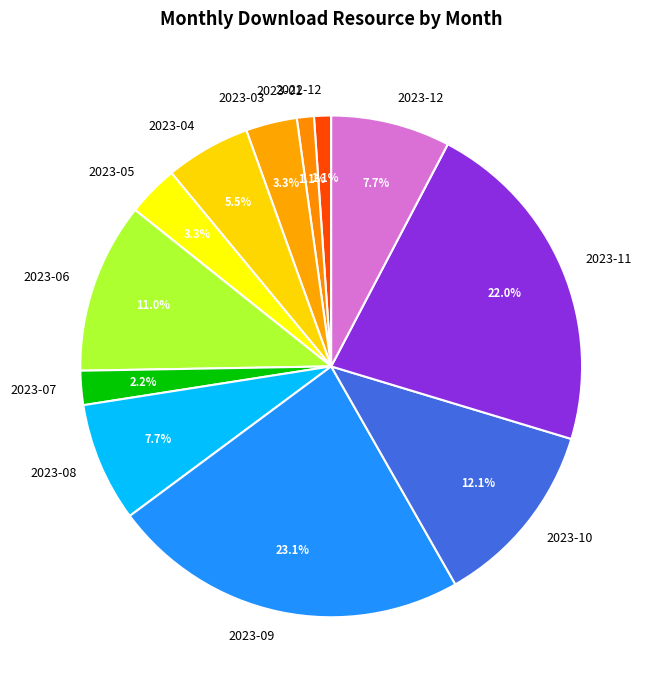

What is the ratio of the value at 2023-05 to the value at 2023-08?

0.4